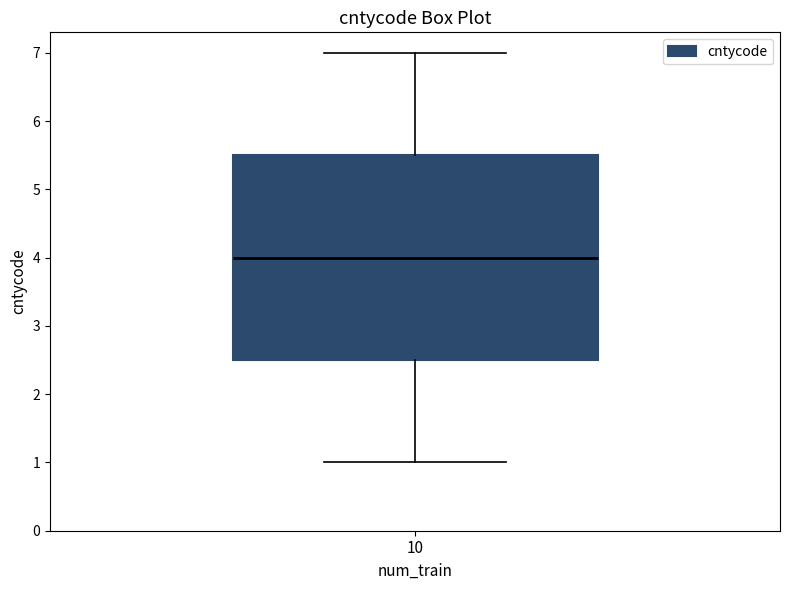

Where does the median line of the box at x = 10 sit on the y-axis? The values are not printed on the chart, so give them approximately, as read against the axis.

4.0